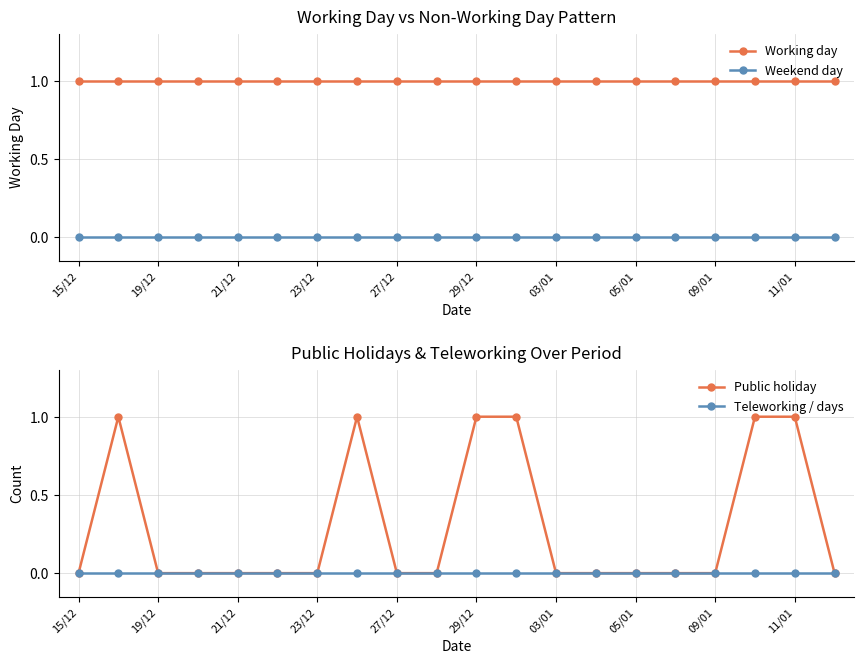

True or false: Working day and Weekend day cross at least once.

False